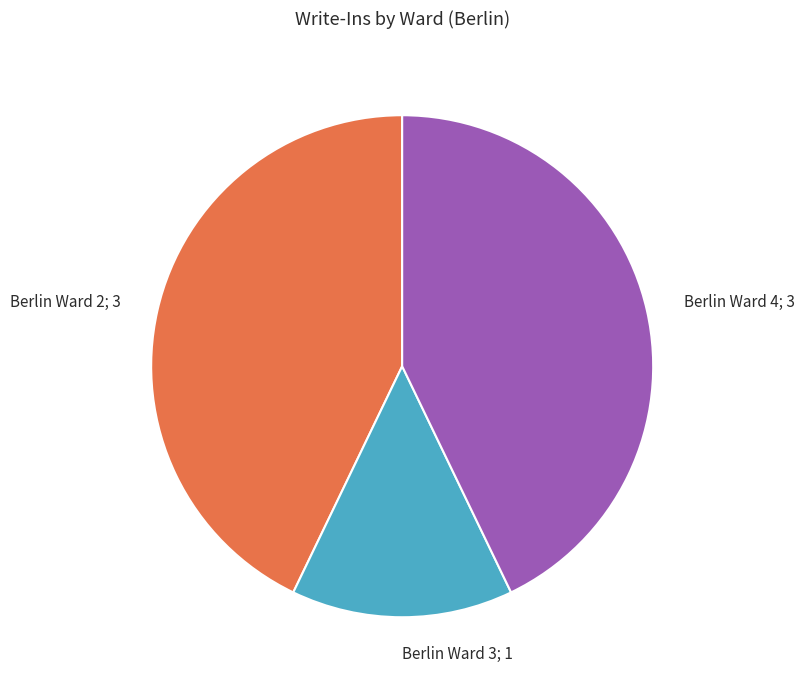

Is it true that Berlin Ward 2 is 34% of the pie?

False